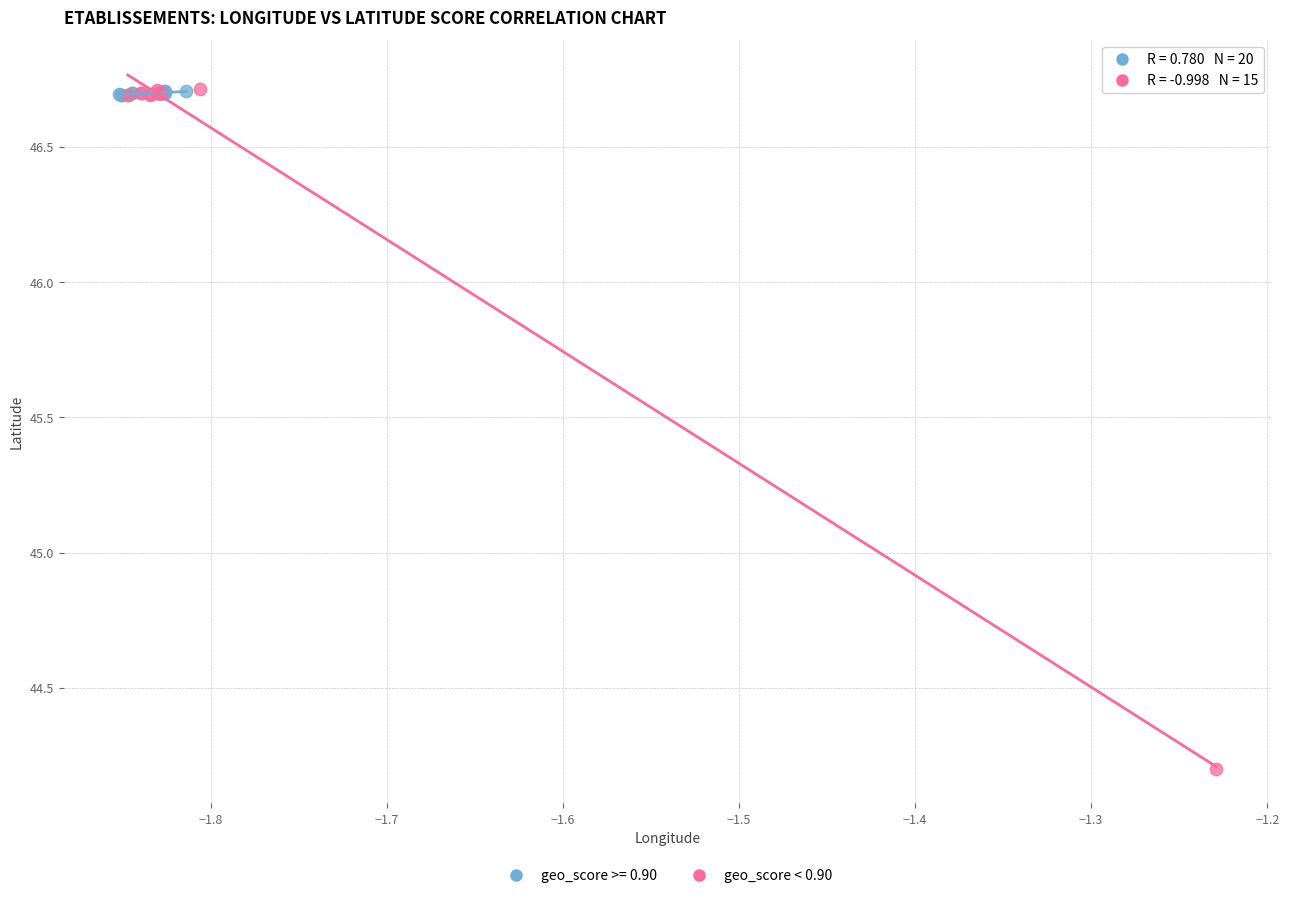

Which series contains the lowest Y value?

geo_score < 0.90